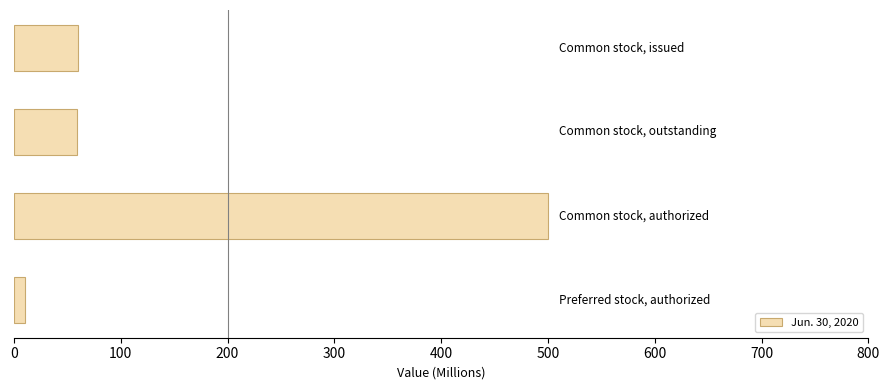

What is the value of the 2nd bar from the top?

59.0